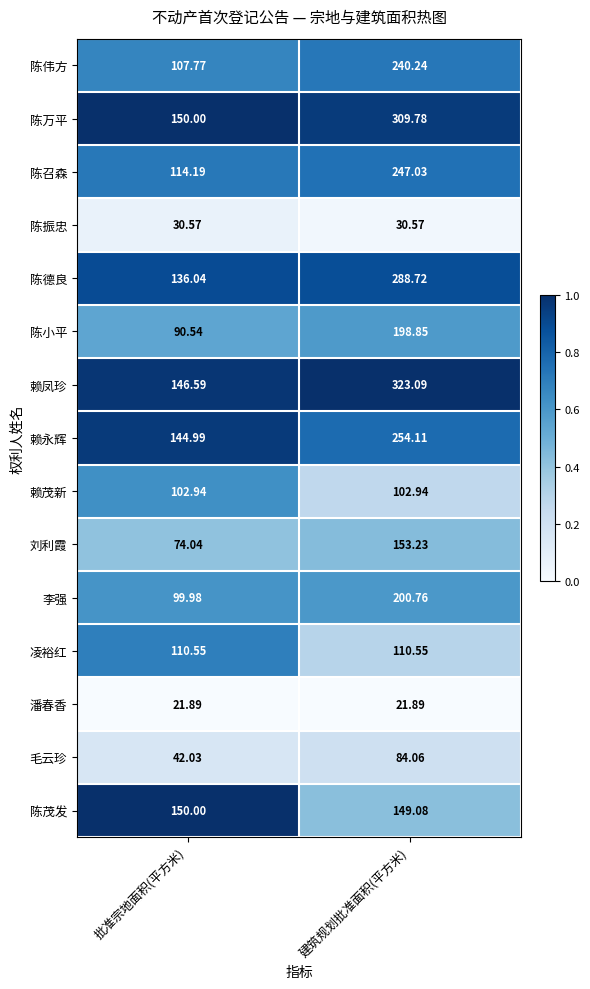

List the series in order of their peak value, lowest first.

潘春香, 陈振忠, 毛云珍, 赖茂新, 凌裕红, 陈茂发, 刘利霞, 陈小平, 李强, 陈伟方, 陈召森, 赖永辉, 陈德良, 陈万平, 赖凤珍